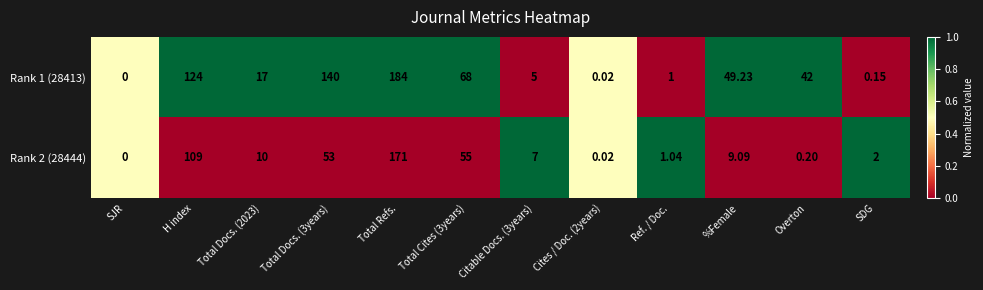

Is the value of Rank 1 (28413) at Total Refs. greater than the value of Rank 2 (28444) at Citable Docs. (3years)?

Yes